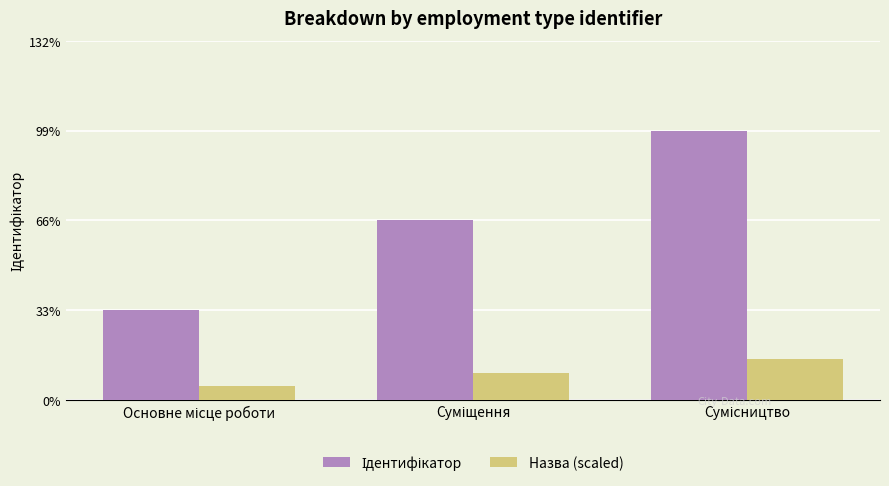

Which series has the widest spread of values?

Ідентифікатор